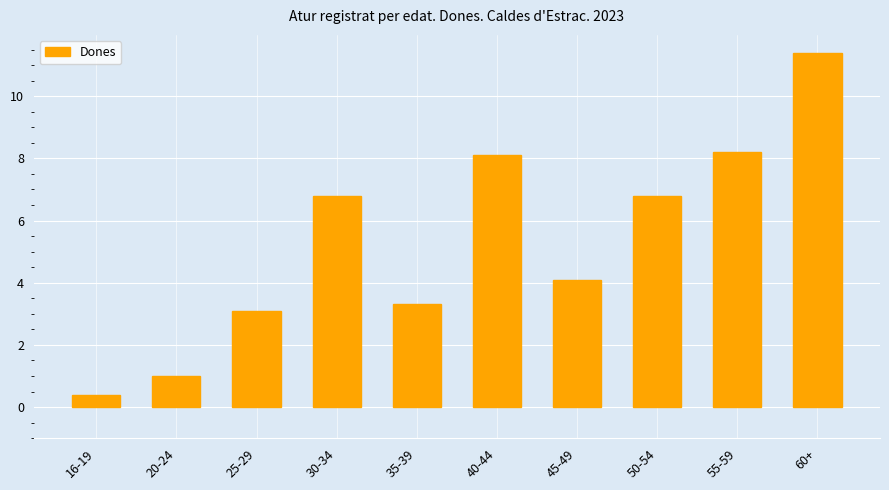

Is it true that the value at 40-44 is 8.1?

True